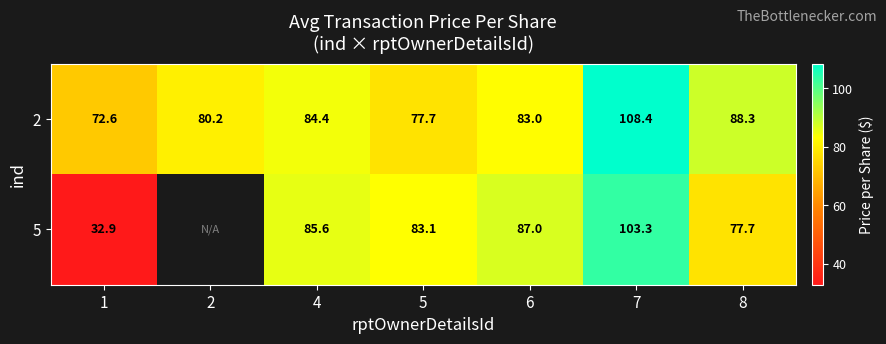

The value of 5 at 4 is 85.6. True or false?

True